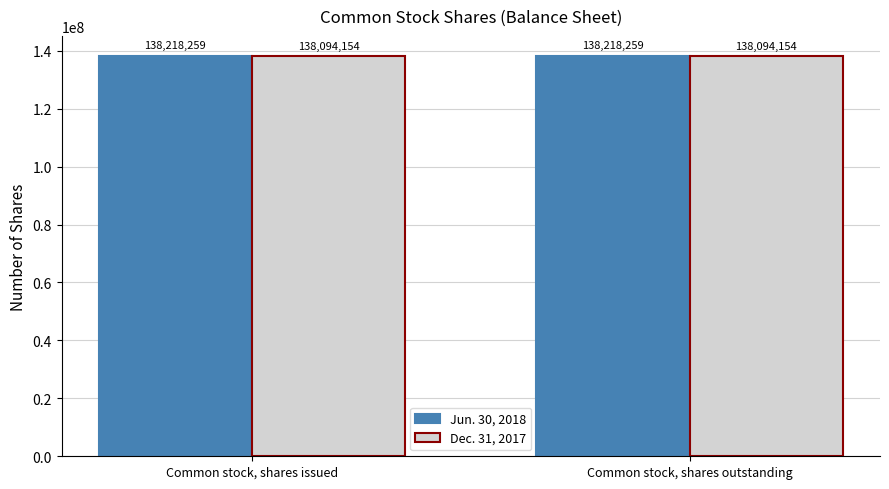

What is the greatest value displayed?

138218259